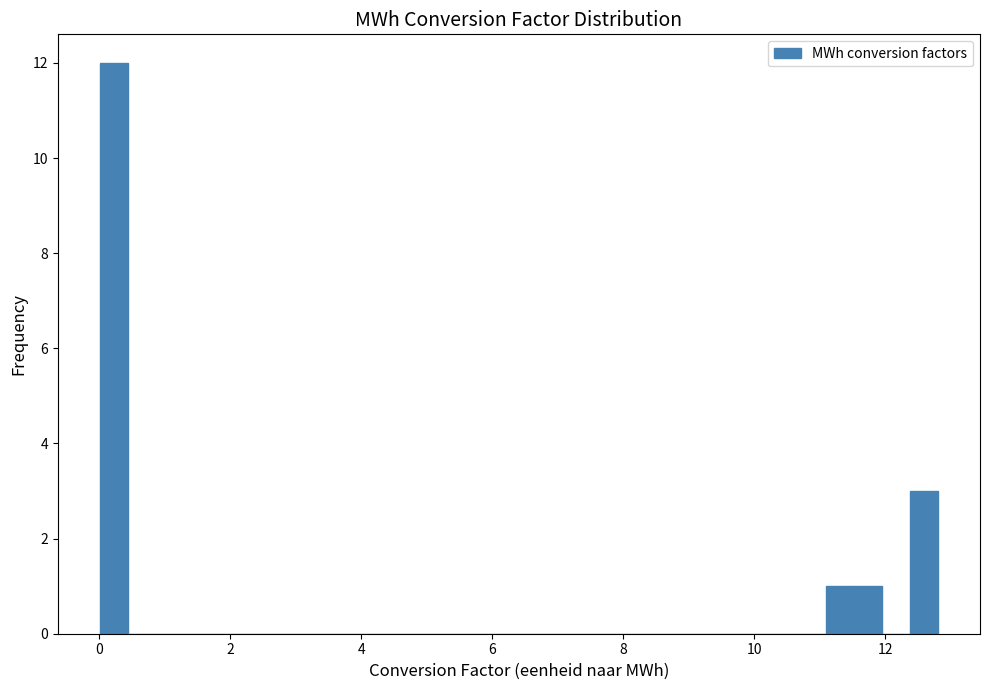

Read against the x-axis, roughly where is the centre of the tallest bar?

0.2